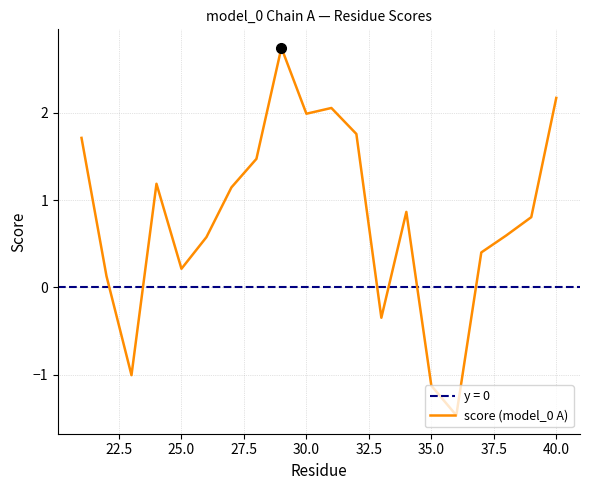

What is the minimum value for score (model_0 A)?

-1.5